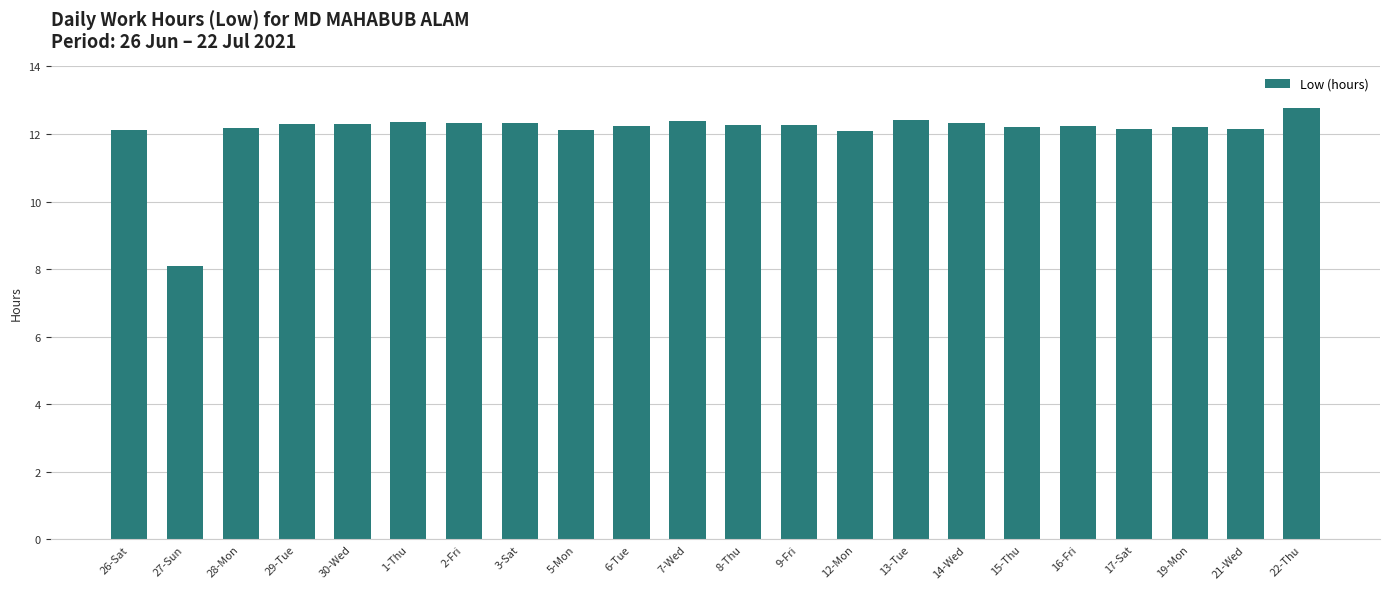

What is the label of the 18th bar from the right?

30-Wed